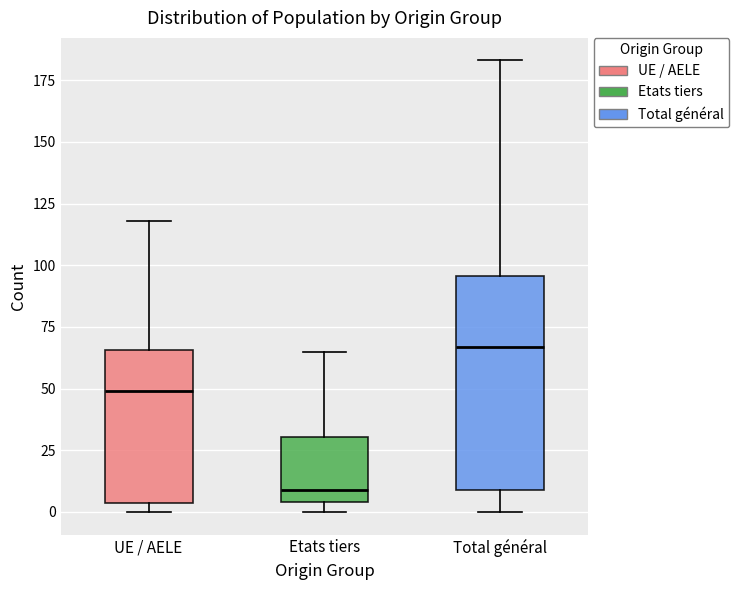

Reading left to right, read every box against the y-axis: the position of its median line, the range the box covers, and the ends of its whiskers. The values are not printed on the chart, so give them approximately, as read against the axis.

UE / AELE: median 50, box 5 to 65, whiskers 0 to 120
Etats tiers: median 10, box 5 to 30, whiskers 0 to 65
Total général: median 65, box 10 to 95, whiskers 0 to 185